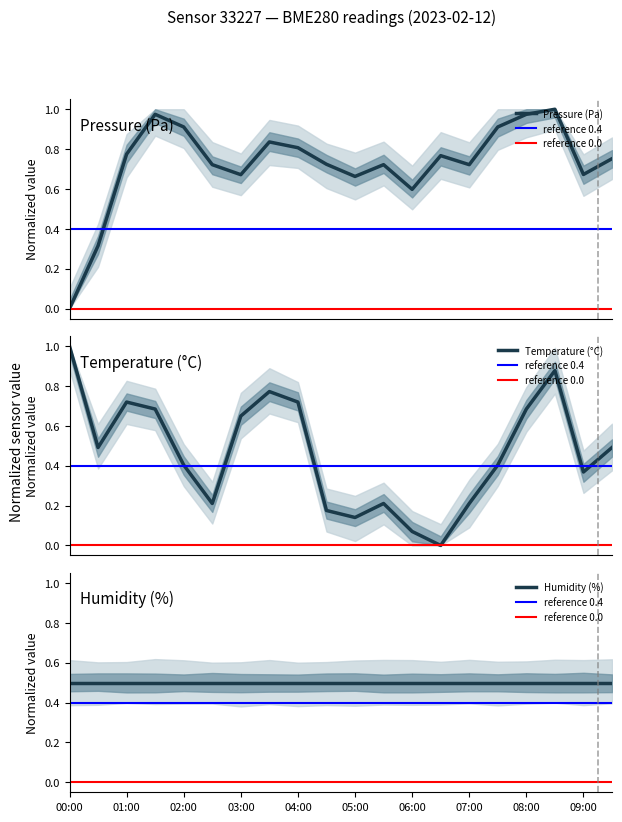

At how many categories does at least one series exceed 0?

20